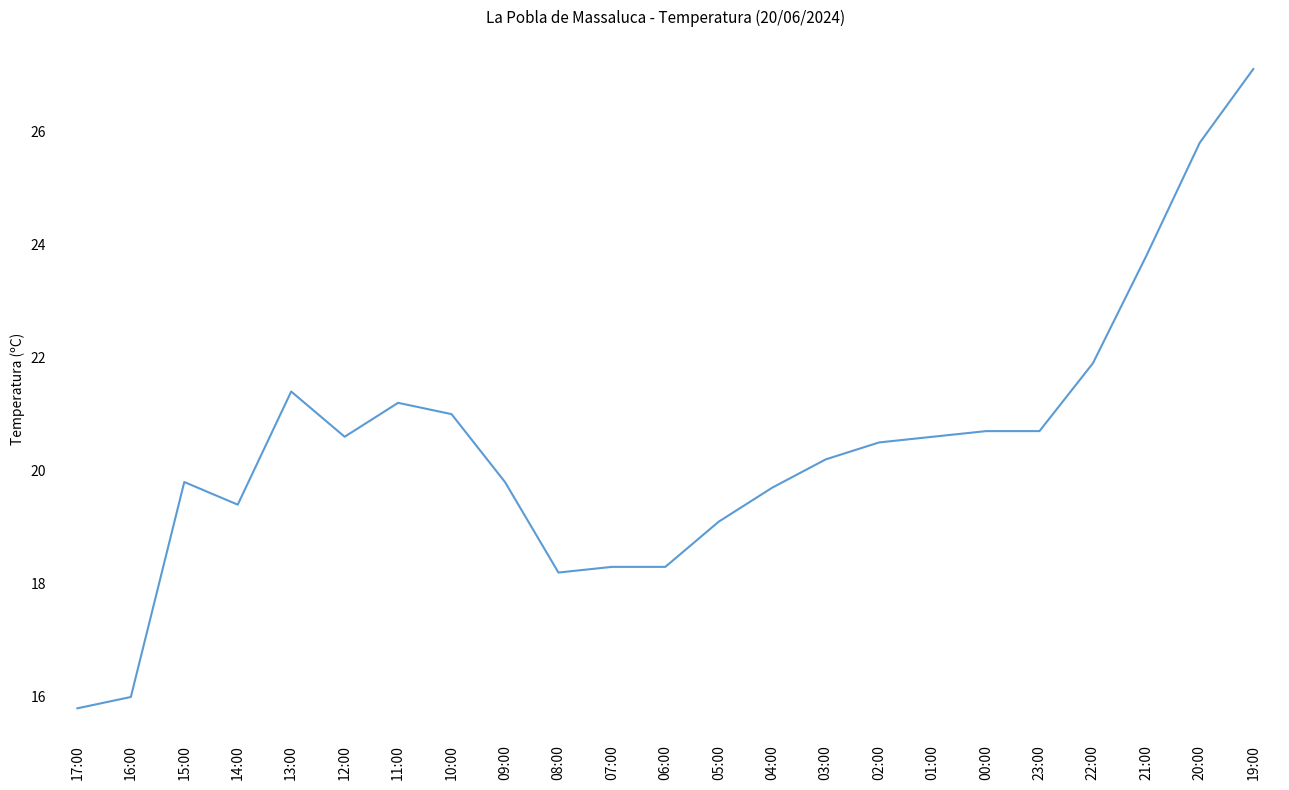

What is the difference between the values at 02:00 and 03:00?

0.3